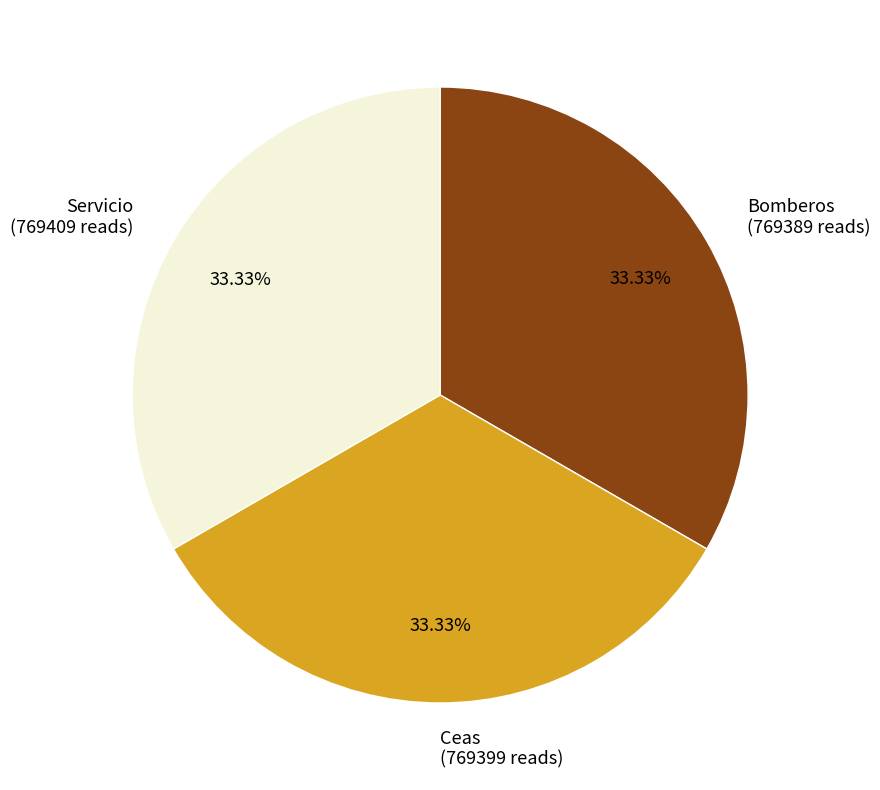

Do Ceas and Bomberos together represent more than half of the pie?

Yes